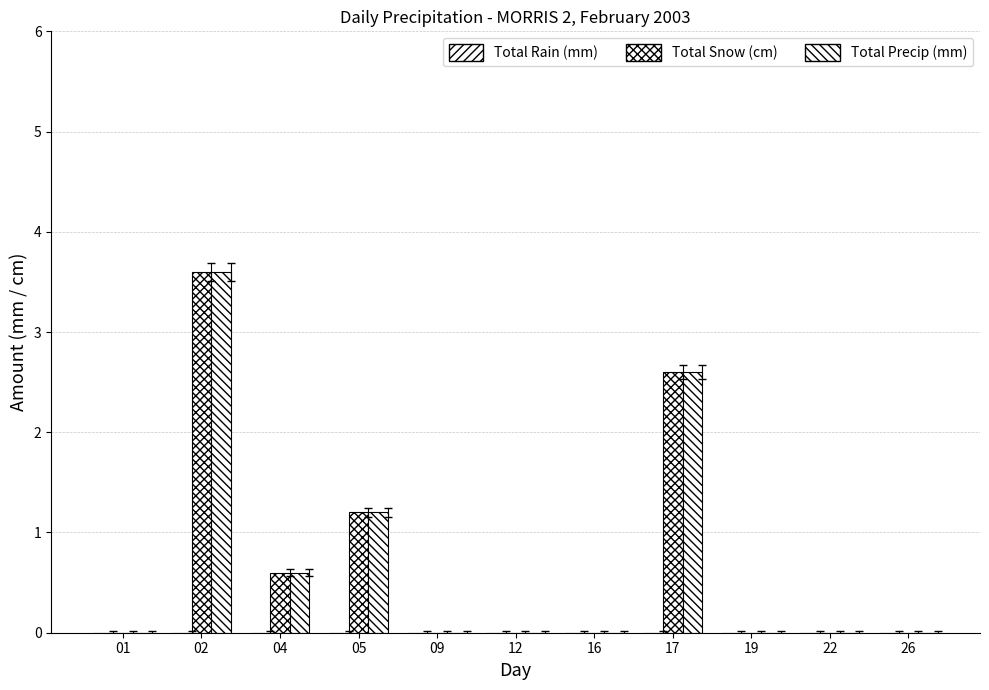

How many distinct data groups are displayed?

2